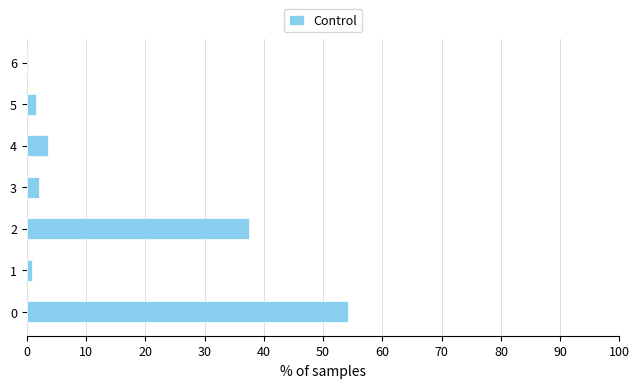

The value at 2 is 37.4. True or false?

True